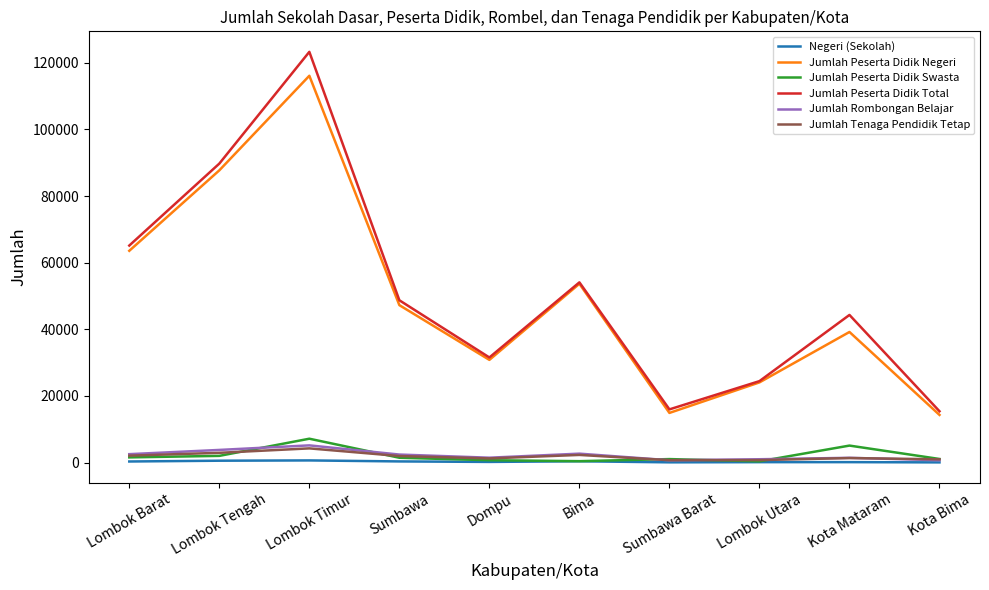

What is the maximum value shown in the chart?

123267